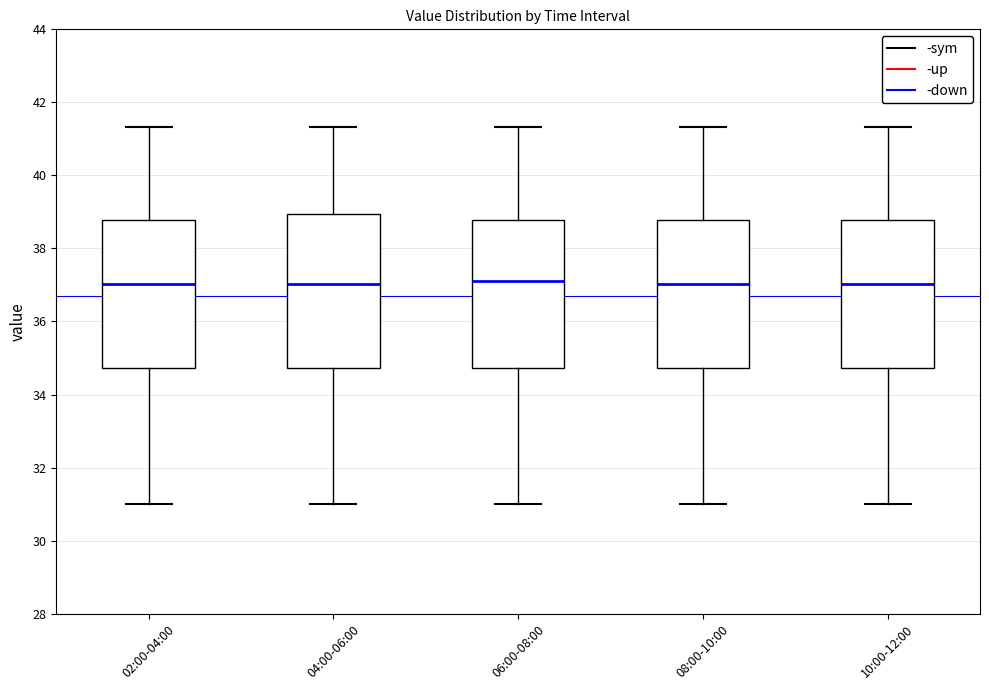

Reading left to right, read every box against the y-axis: the position of its median line, the range the box covers, and the ends of its whiskers. The values are not printed on the chart, so give them approximately, as read against the axis.

02:00-04:00: median 37.0, box 34.8 to 38.8, whiskers 31.0 to 41.4
04:00-06:00: median 37.0, box 34.8 to 39.0, whiskers 31.0 to 41.4
06:00-08:00: median 37.2, box 34.8 to 38.8, whiskers 31.0 to 41.4
08:00-10:00: median 37.0, box 34.8 to 38.8, whiskers 31.0 to 41.4
10:00-12:00: median 37.0, box 34.8 to 38.8, whiskers 31.0 to 41.4